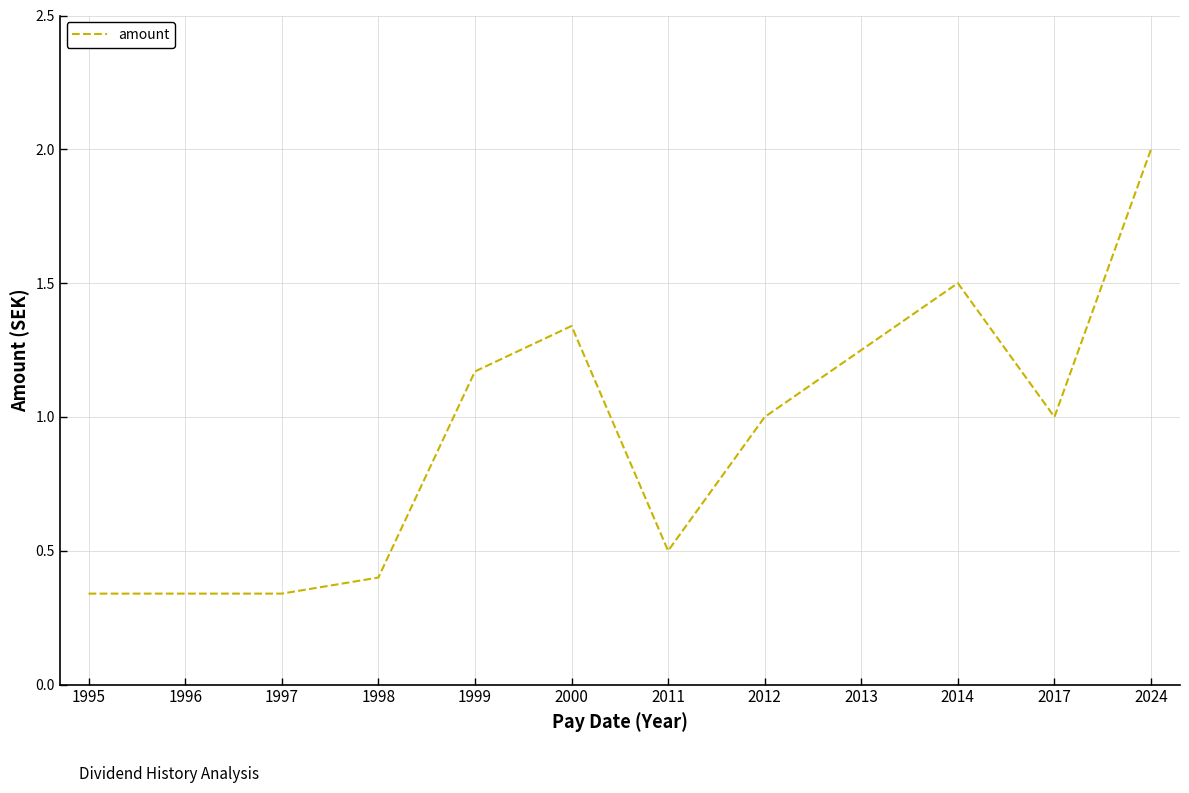

What is the approximate value at 2014?

1.5